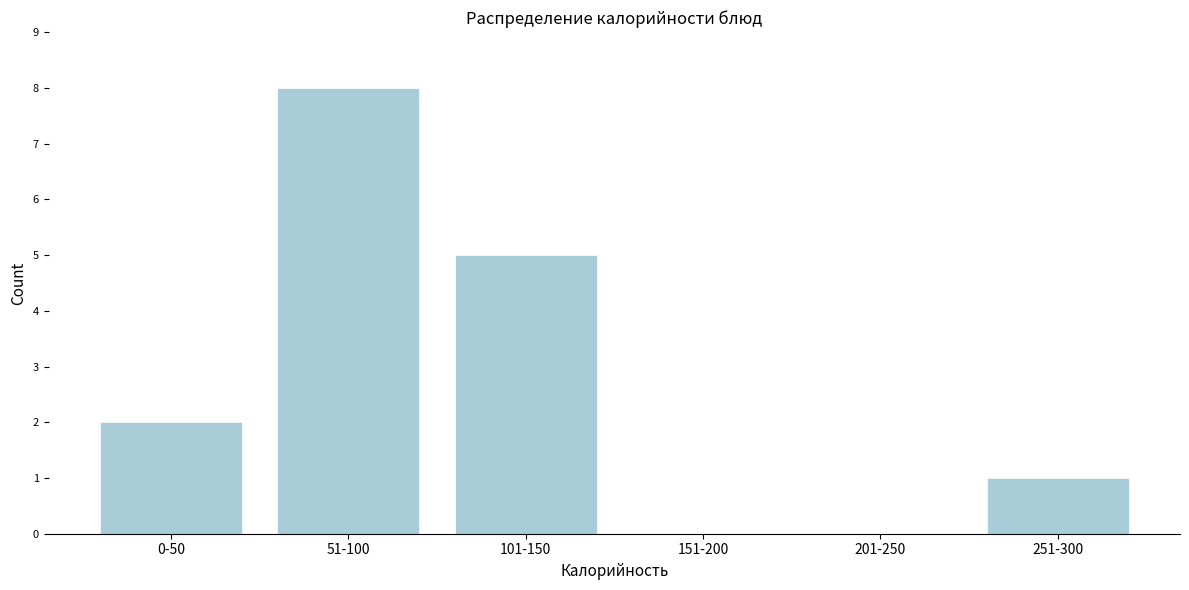

Reading right to left, list all the values displayed in this chart.

251-300=1	201-250=0	151-200=0	101-150=5	51-100=8	0-50=2